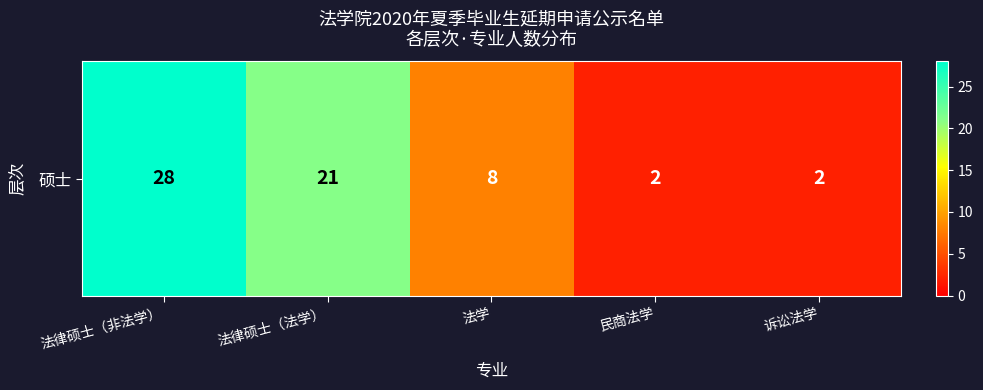

What is the smallest value displayed?

2